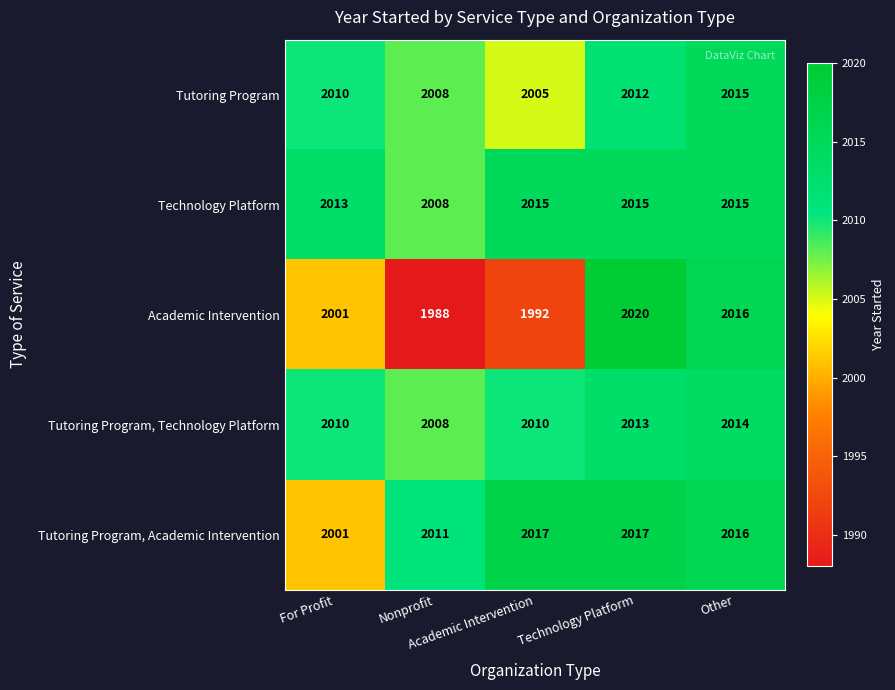

What is the greatest value displayed?

2020